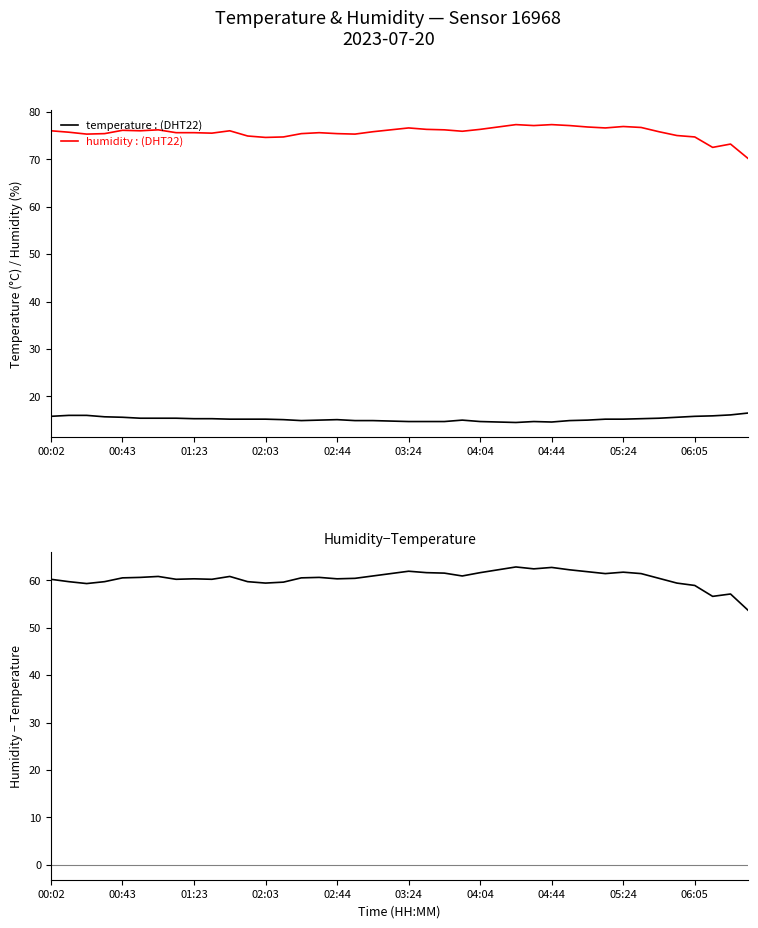

At which category is the sum across all series the highest?

26